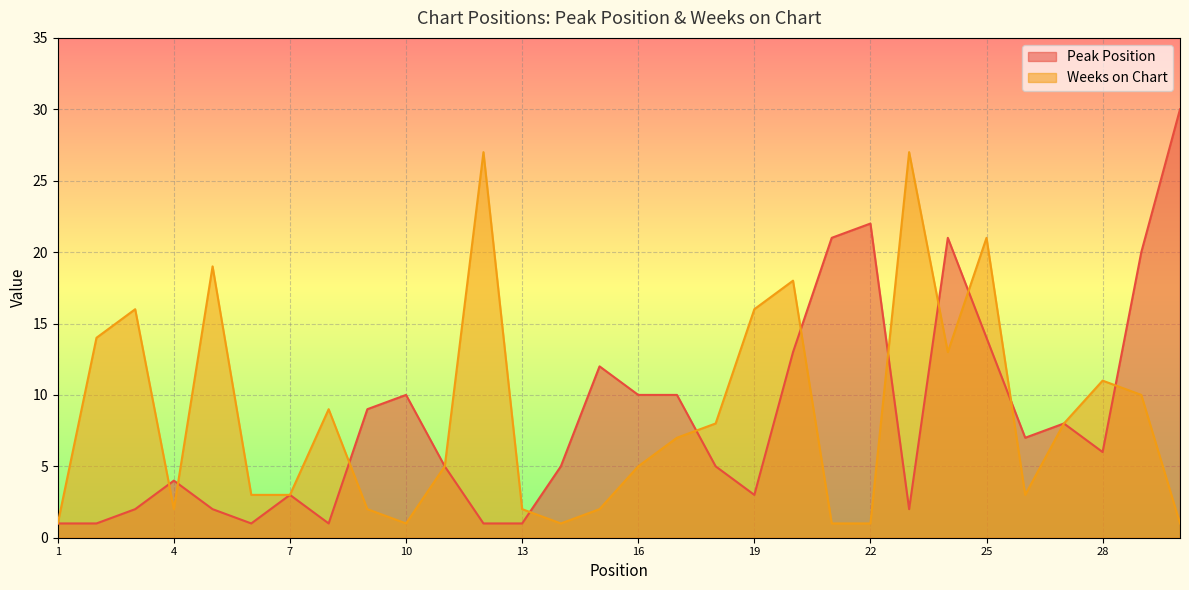

What is the difference between the maximum and minimum values in the Peak Position series?

29